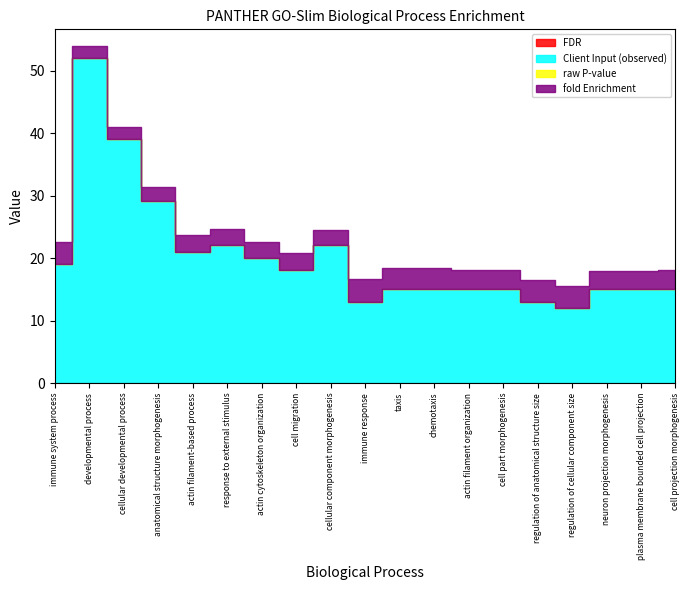

What is the approximate value of fold Enrichment at chemotaxis?

3.3